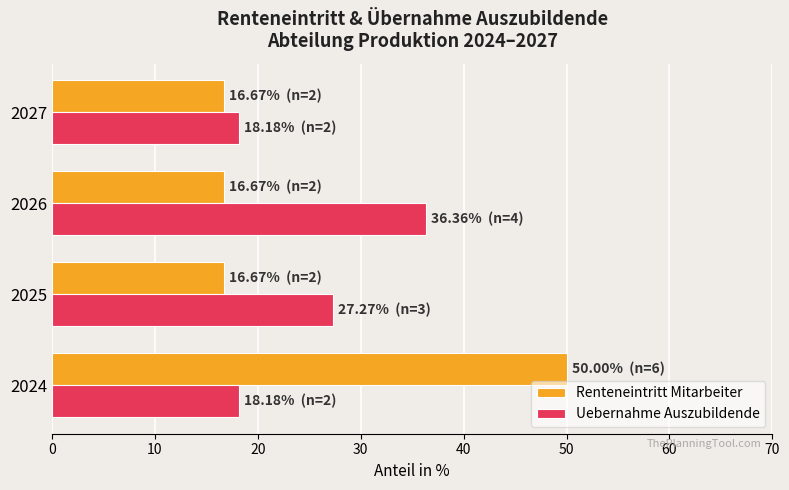

What is the average value of the Uebernahme Auszubildende series?

25.0